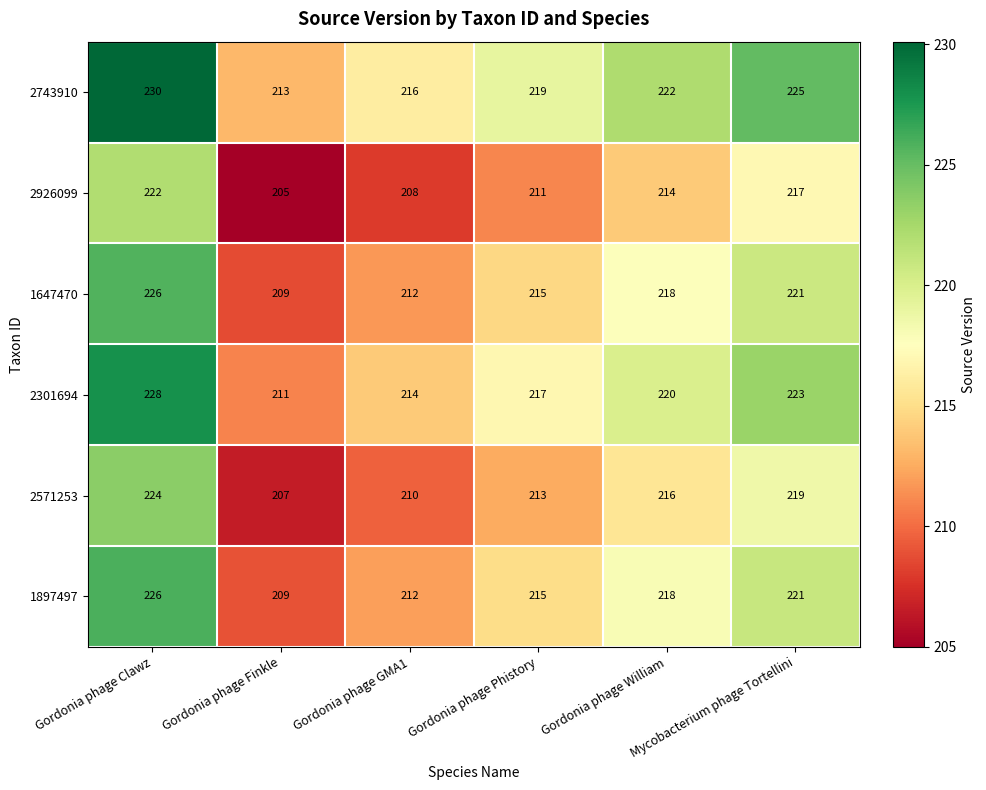

Which series has the largest total across all categories?

2743910